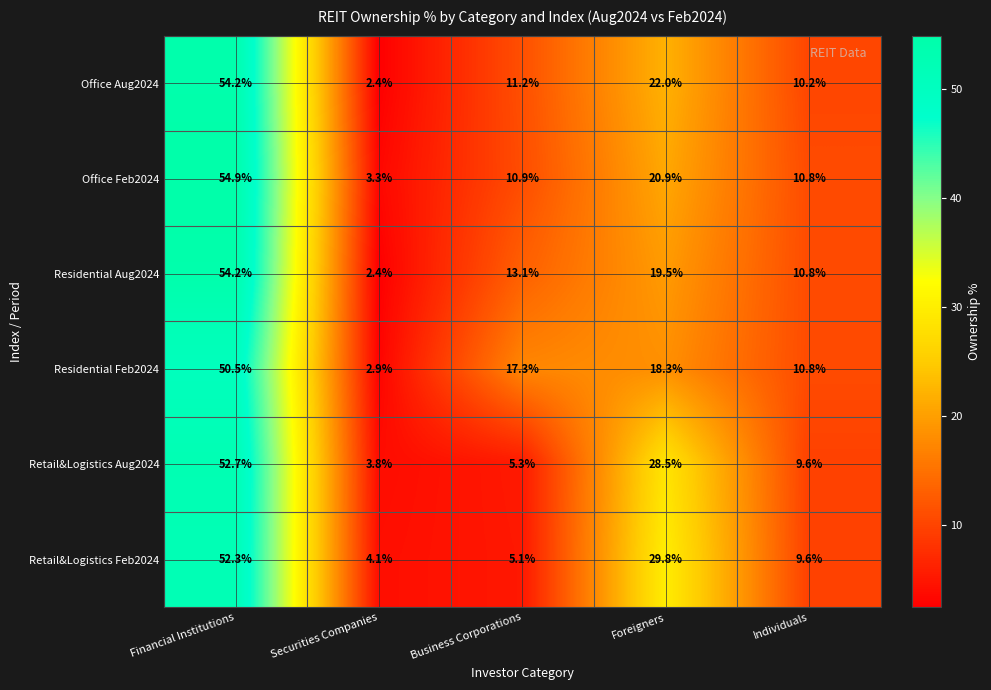

What is the difference between the second highest and minimum values in the Retail&Logistics Feb2024 series?

25.7